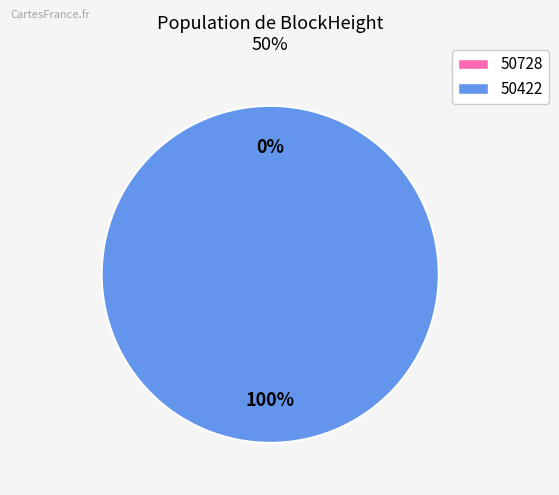

Which slice is the largest?

50422